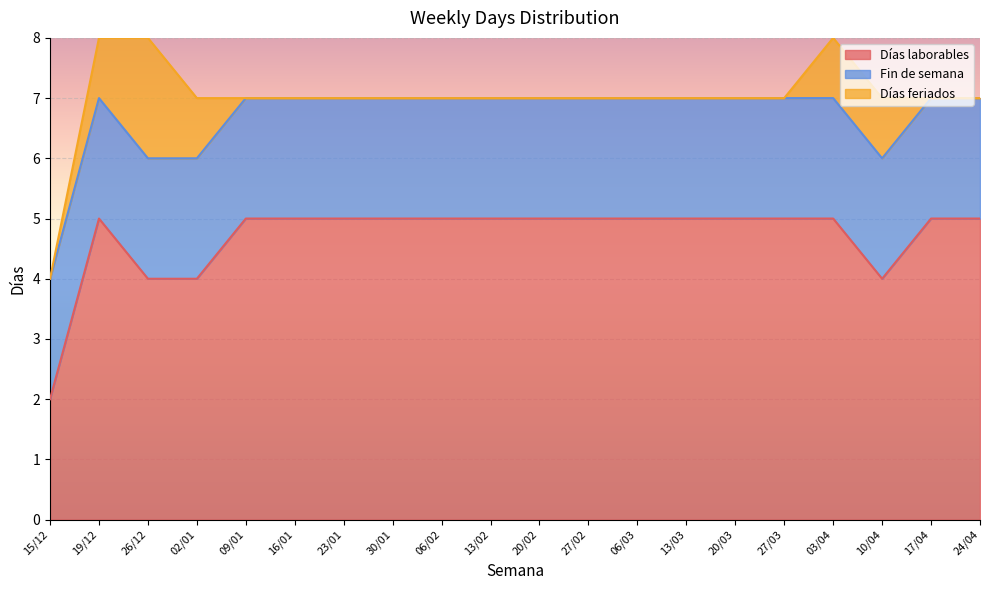

What is the average value of the Días laborables series?

5